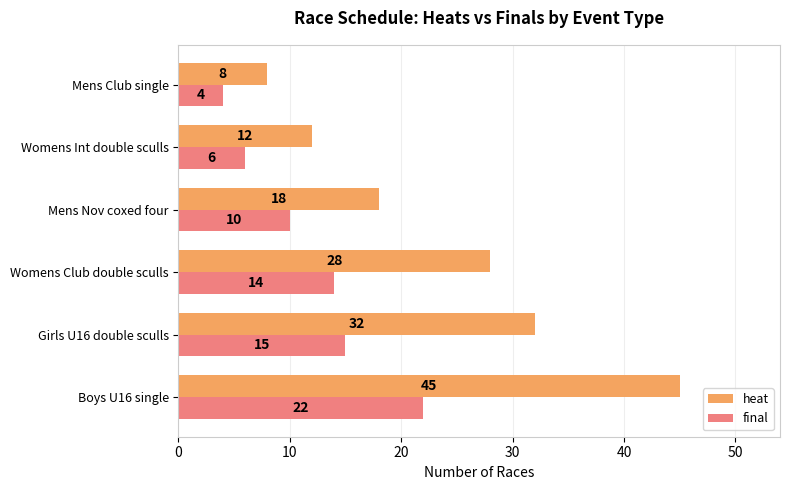

Is it true that final equals 17 at Mens Nov coxed four?

False